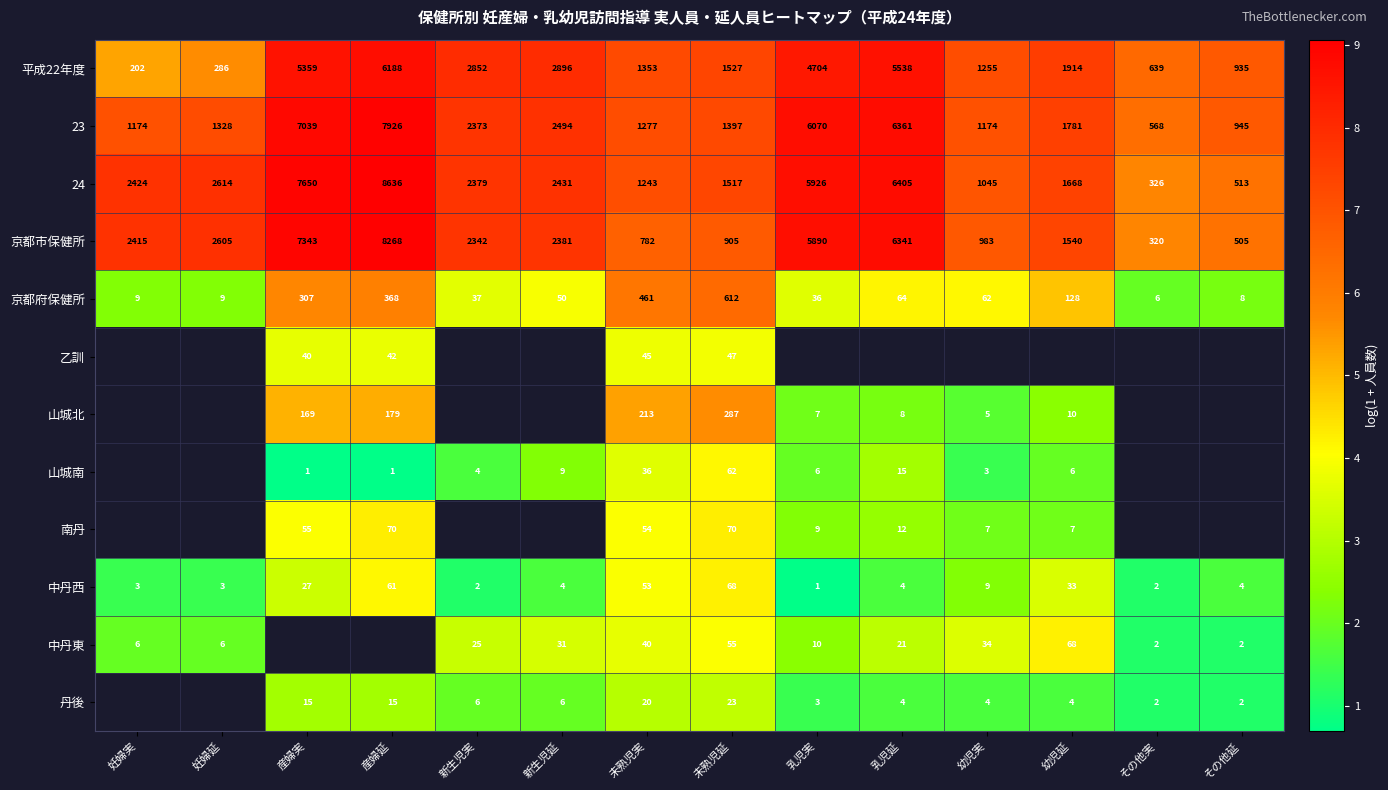

How many categories are shown in the chart?

14